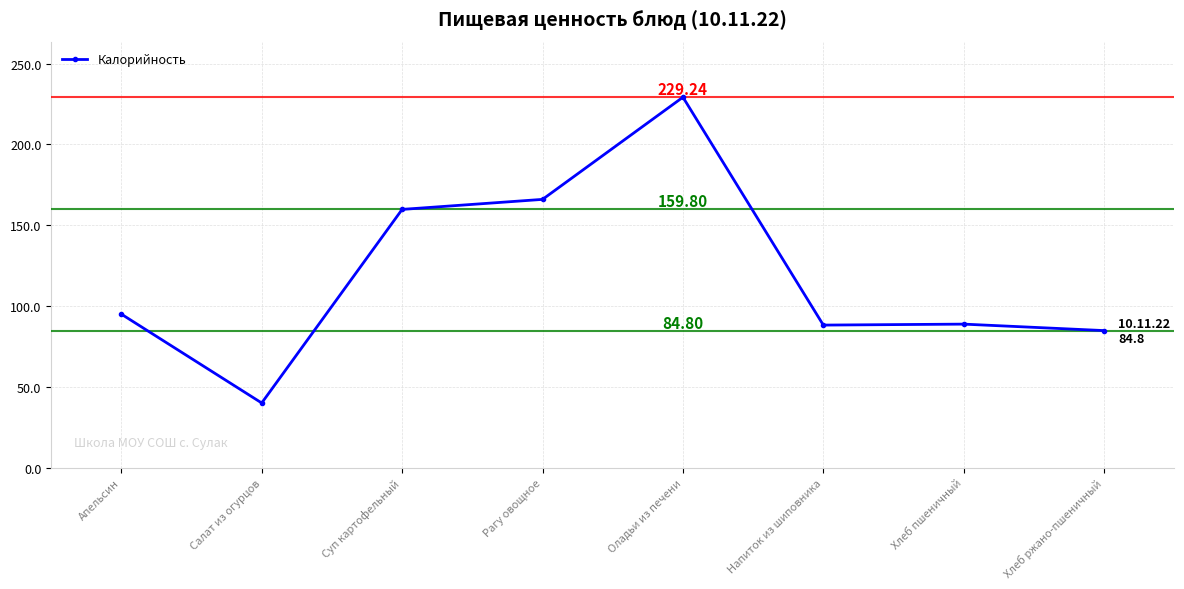

Where is the data nearest to the value 134?

Суп картофельный